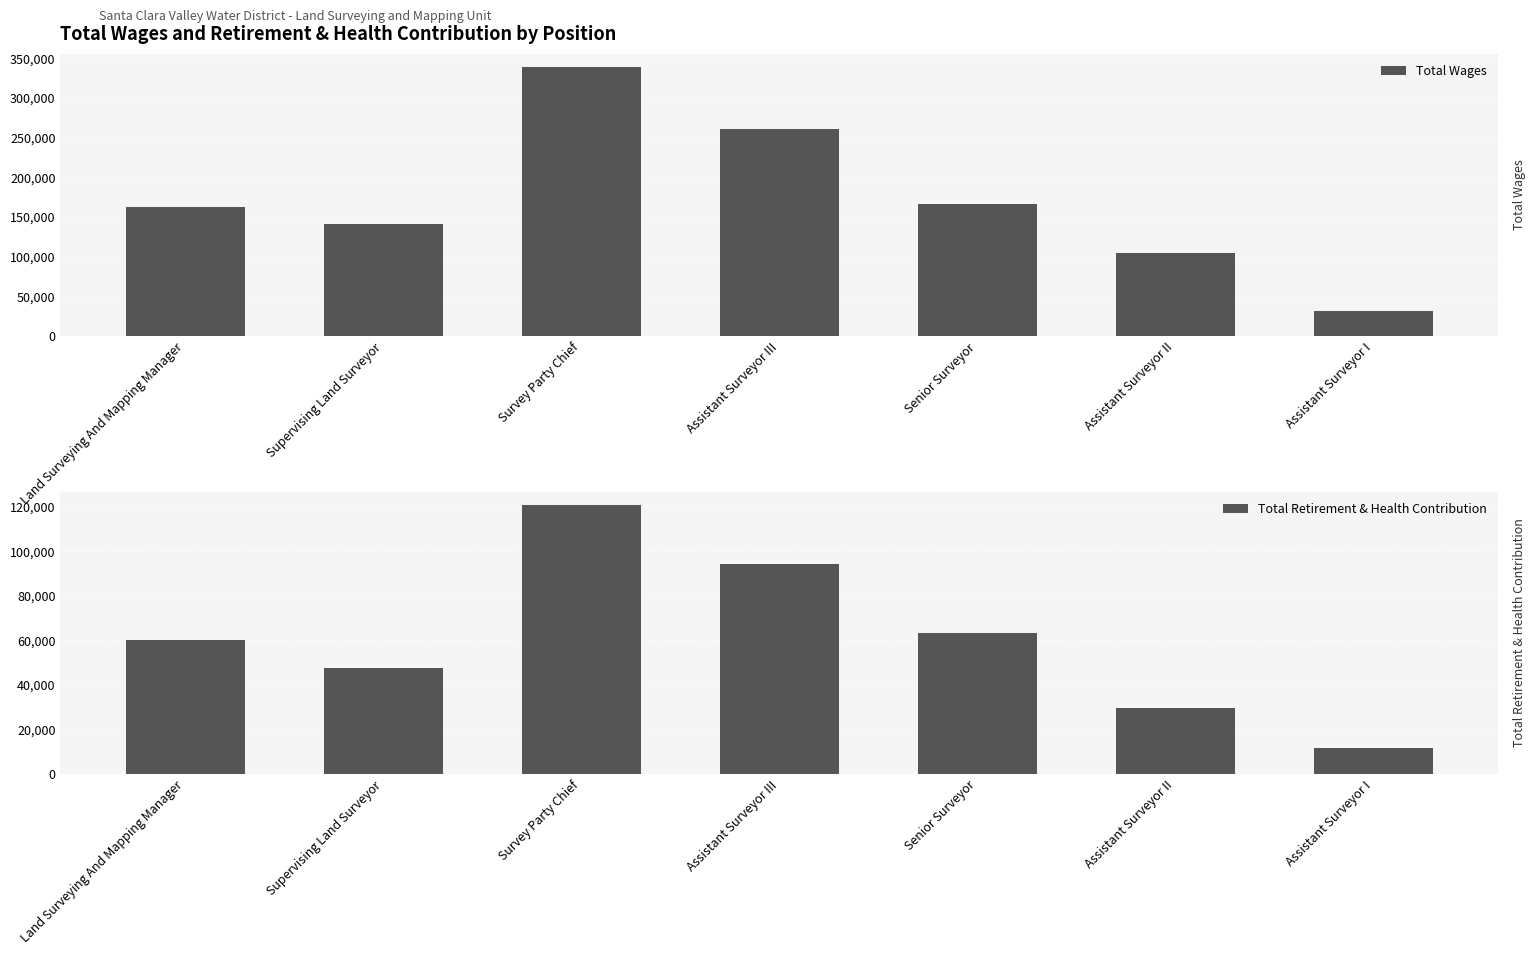

How many data points does each series have?

7